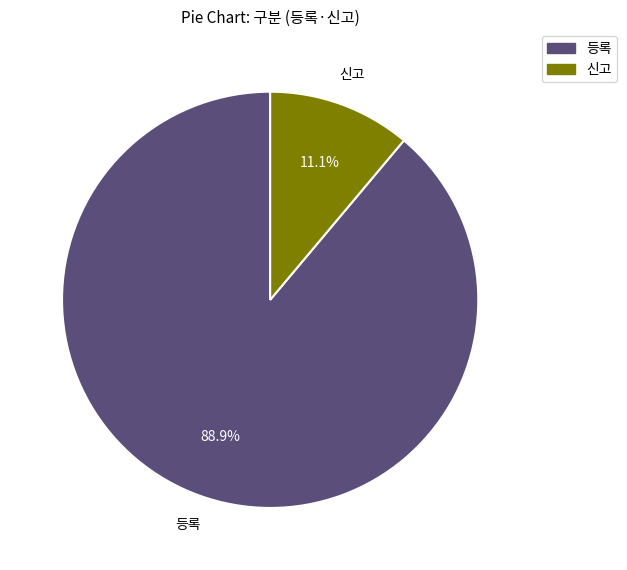

Does any single category account for the majority?

Yes